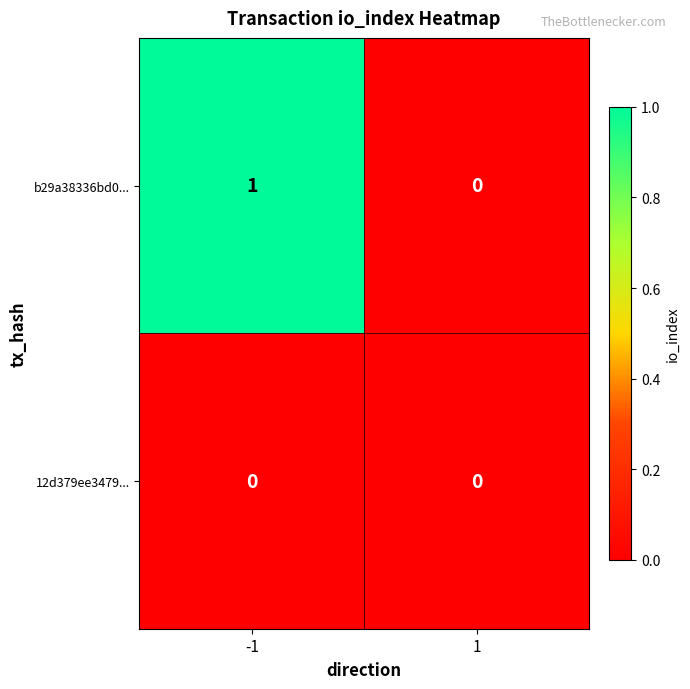

Between -1 and 1, which series saw the biggest shift?

b29a38336bd0...